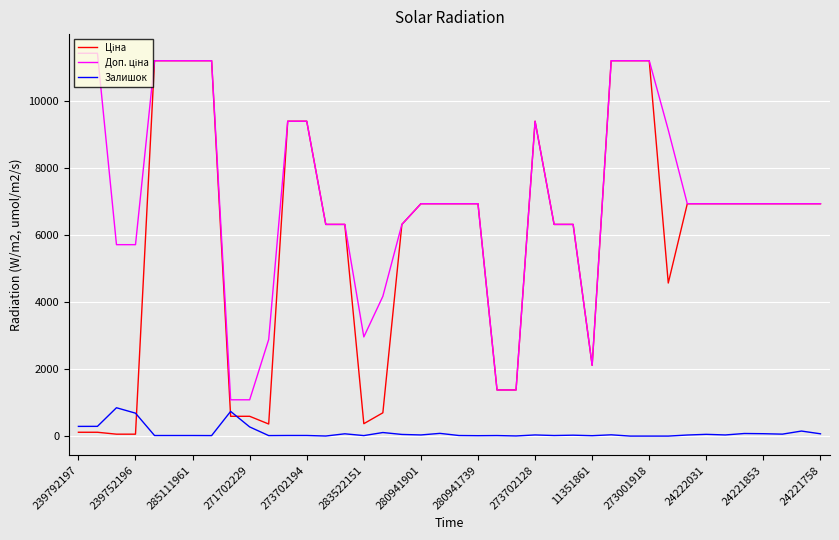

What is the maximum value shown in the chart?

11410.0